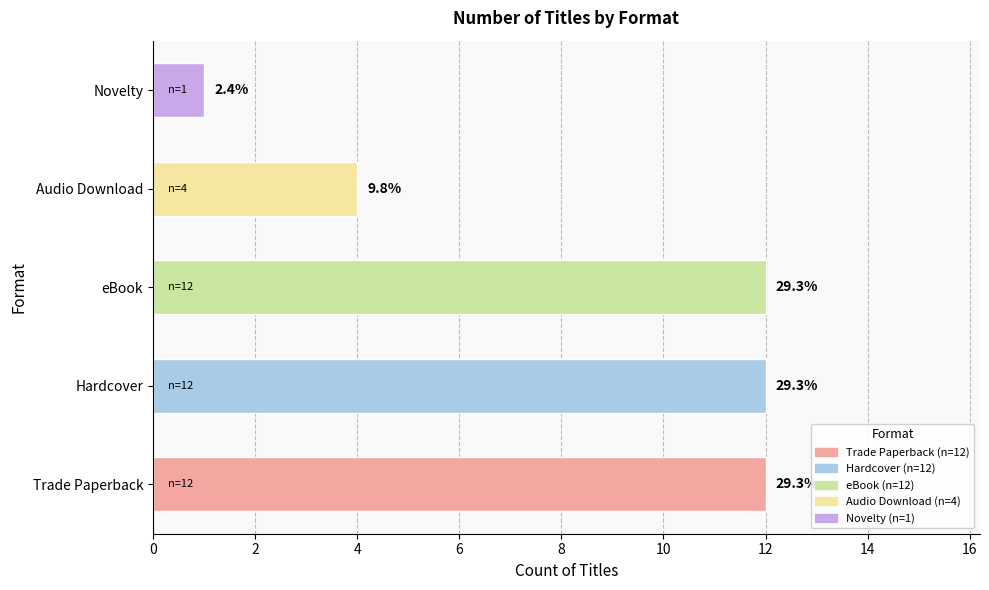

Are the bars horizontal?

Yes